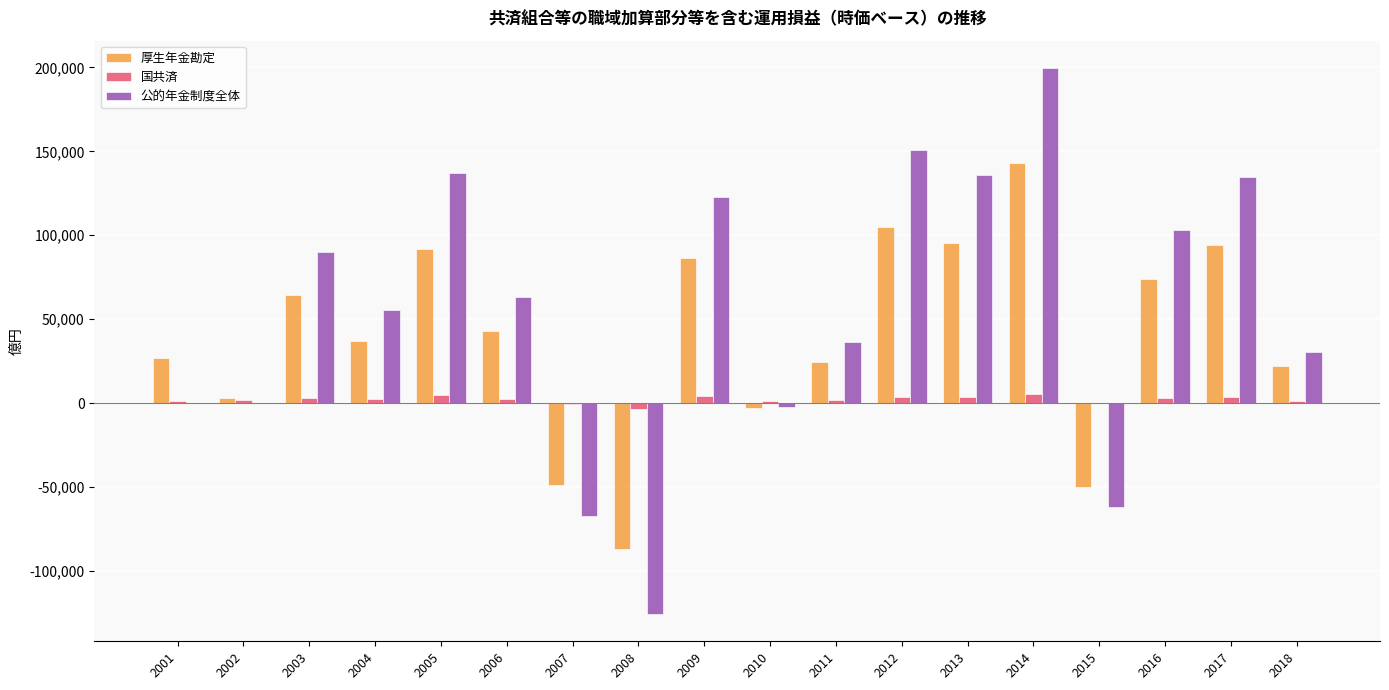

What is the maximum value shown in the chart?

199678